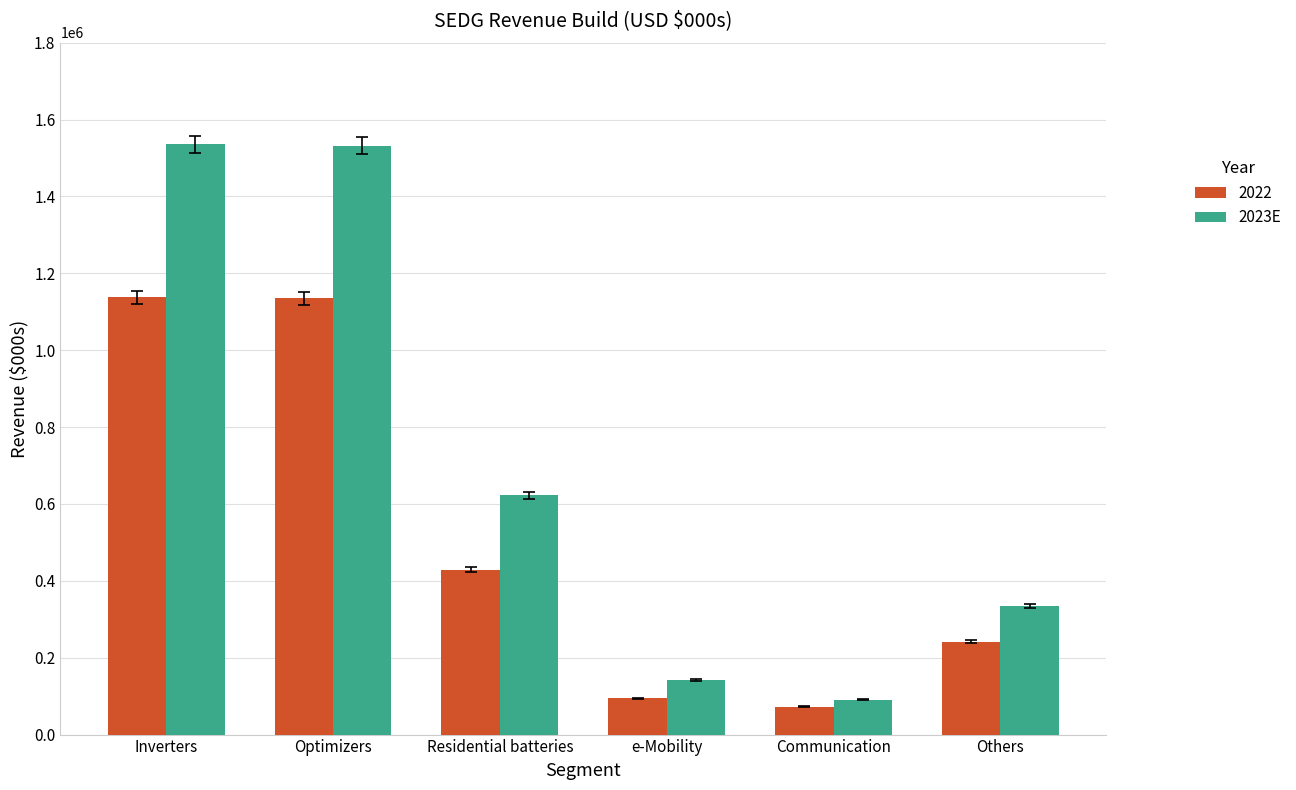

Read the 2022 value at Others.

241720.0